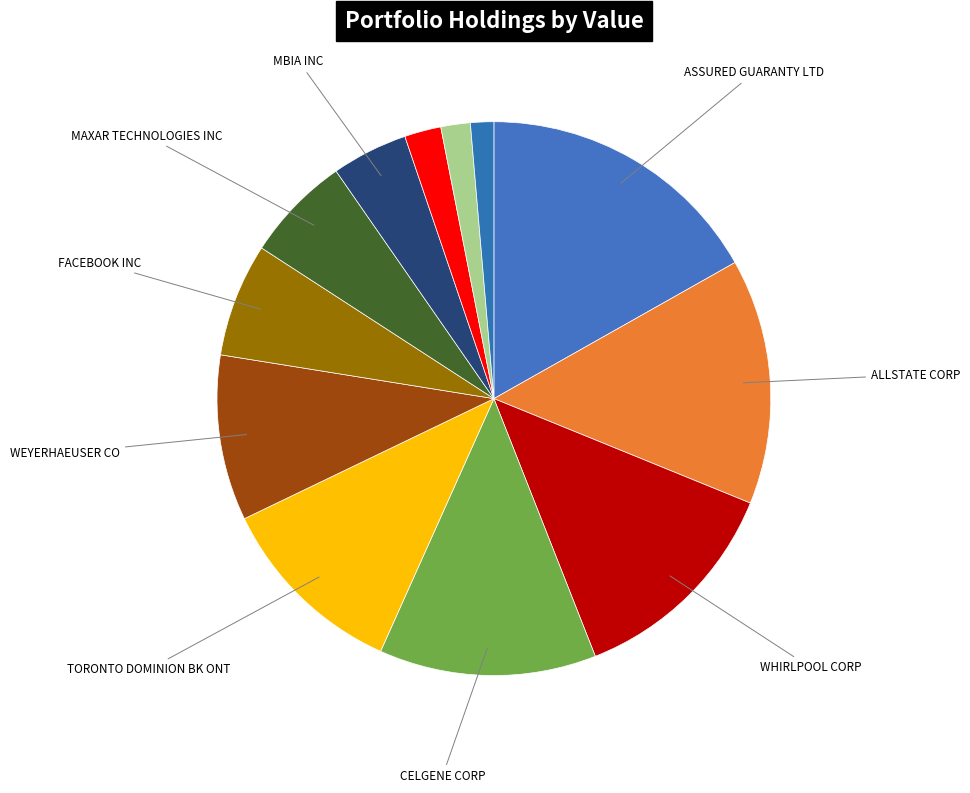

How many segments does this pie chart have?

12